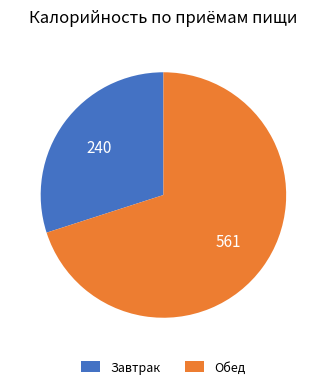

Which slice is the smallest?

Завтрак